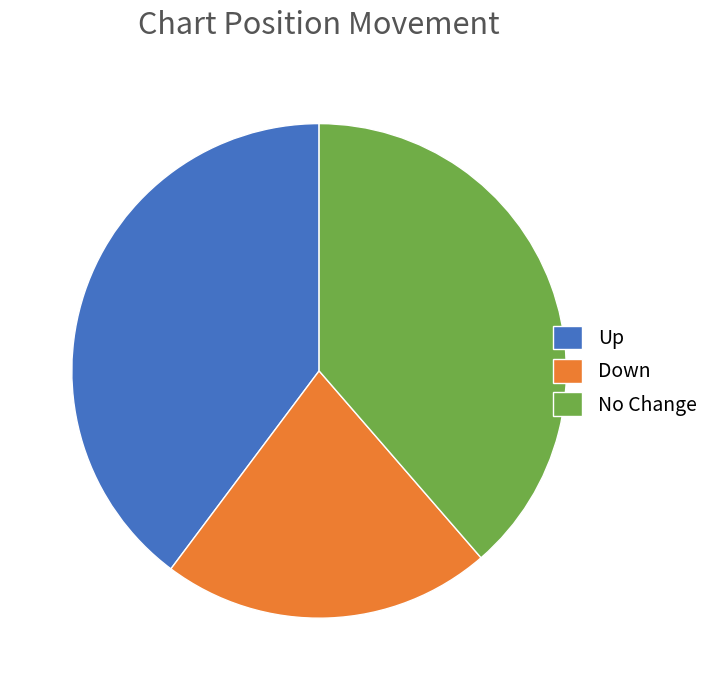

Combined, do Down and No Change account for over 50%?

Yes